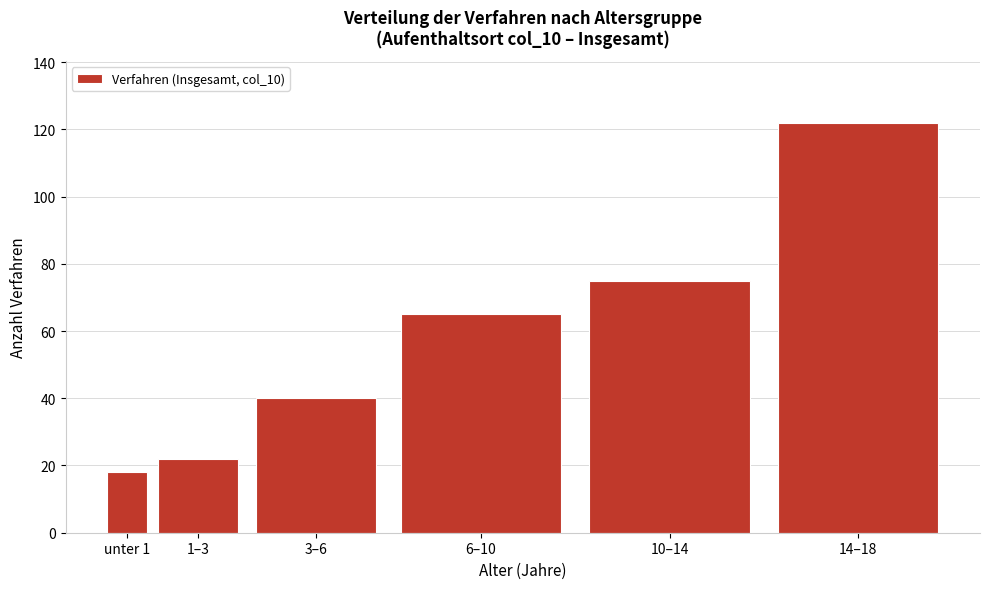

Reading left to right, transcribe all the data shown in this chart.

18	22	40	65	75	122